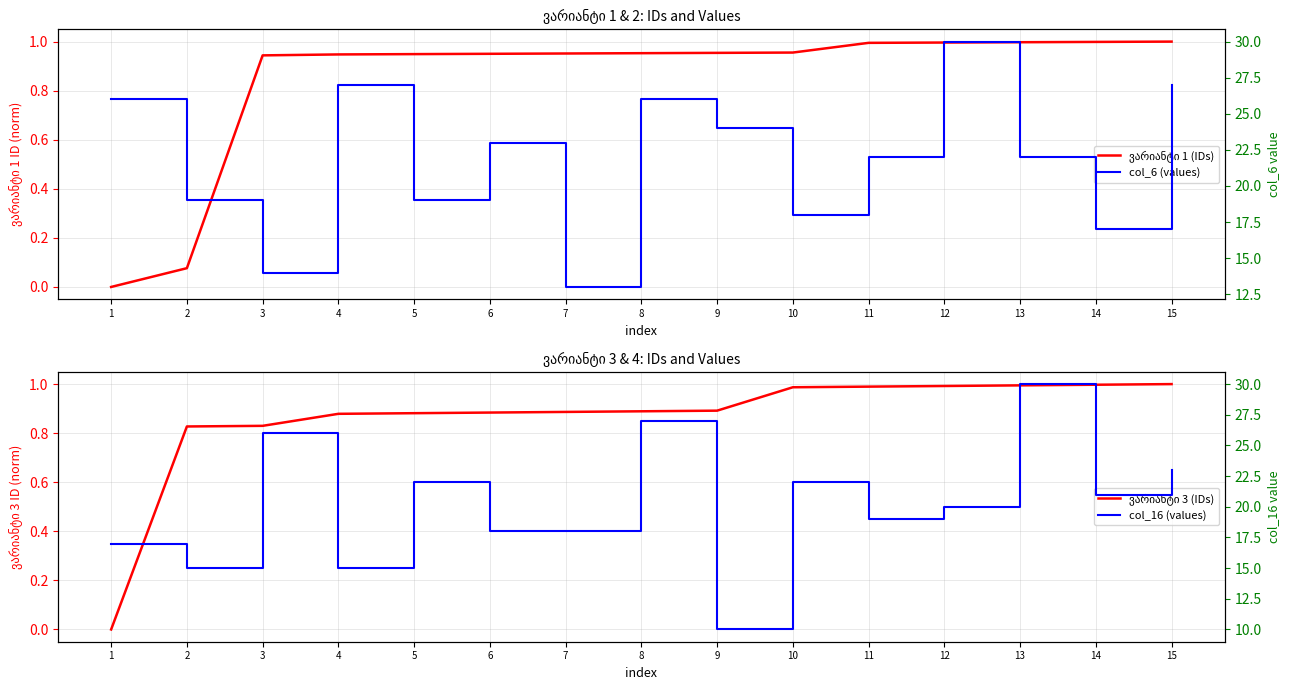

Which series has the largest total across all categories?

col_6 (values)